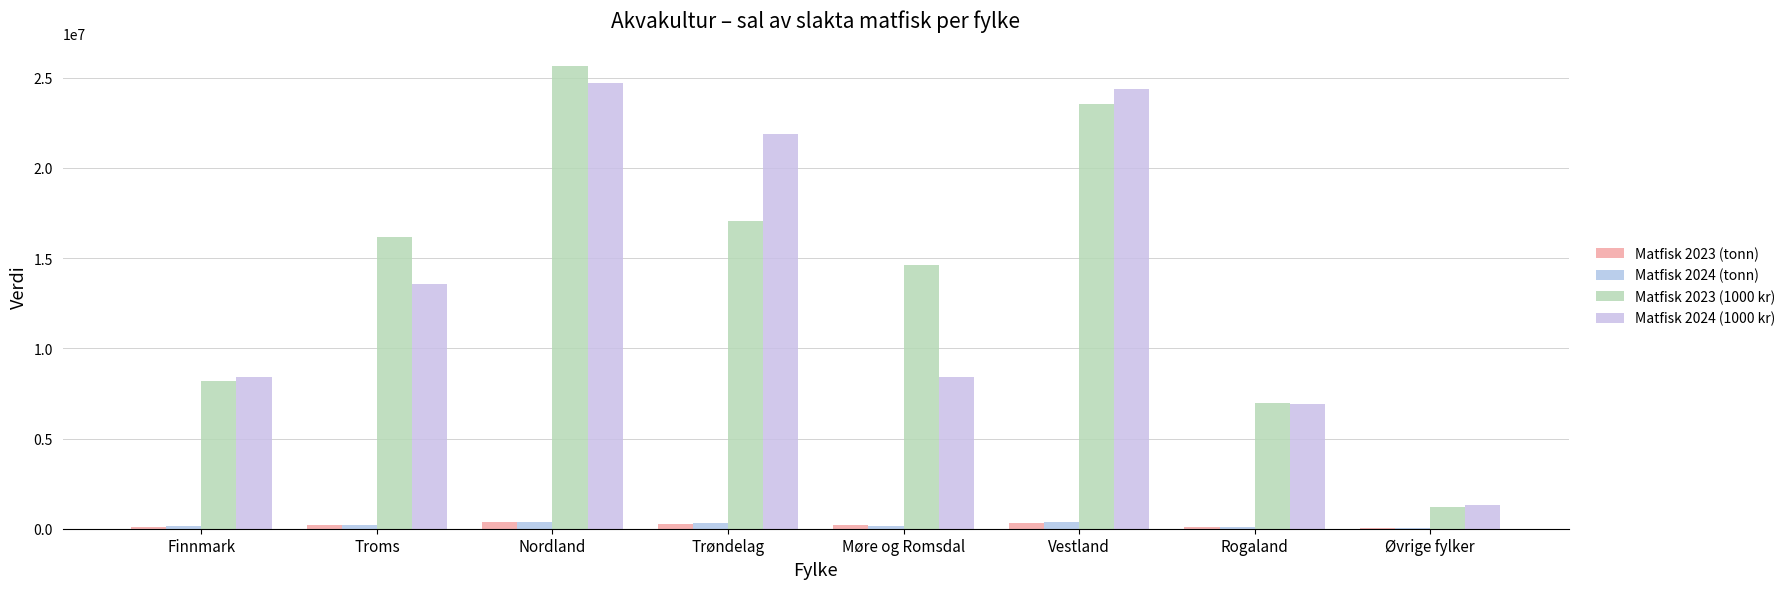

At which label is Matfisk 2023 (tonn) closest to 191622?

Møre og Romsdal